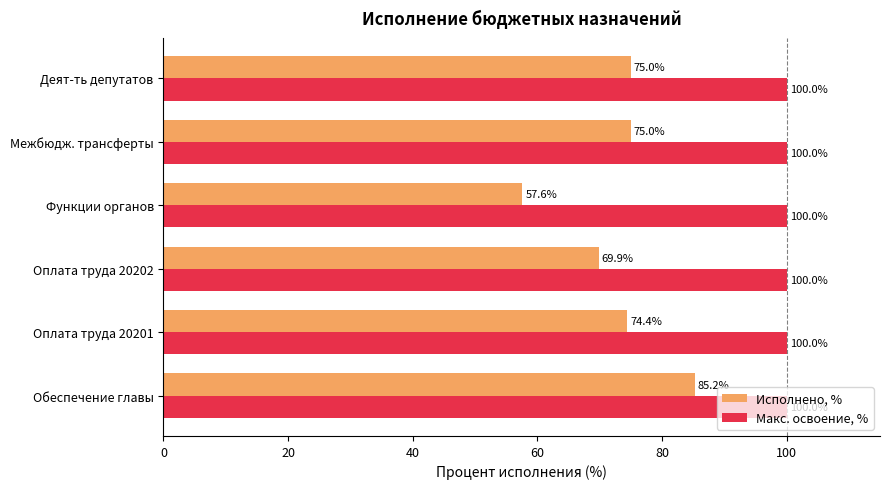

At which label does Исполнено, % reach its peak?

Обеспечение главы